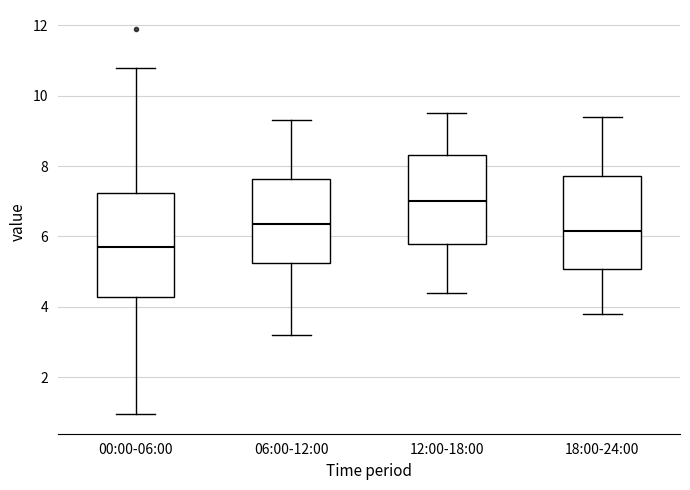

Reading left to right, read every box against the y-axis: the position of its median line, the range the box covers, and the ends of its whiskers. The values are not printed on the chart, so give them approximately, as read against the axis.

00:00-06:00: median 5.8, box 4.2 to 7.2, whiskers 1.0 to 10.8
06:00-12:00: median 6.4, box 5.2 to 7.6, whiskers 3.2 to 9.4
12:00-18:00: median 7.0, box 5.8 to 8.4, whiskers 4.4 to 9.6
18:00-24:00: median 6.2, box 5.0 to 7.8, whiskers 3.8 to 9.4